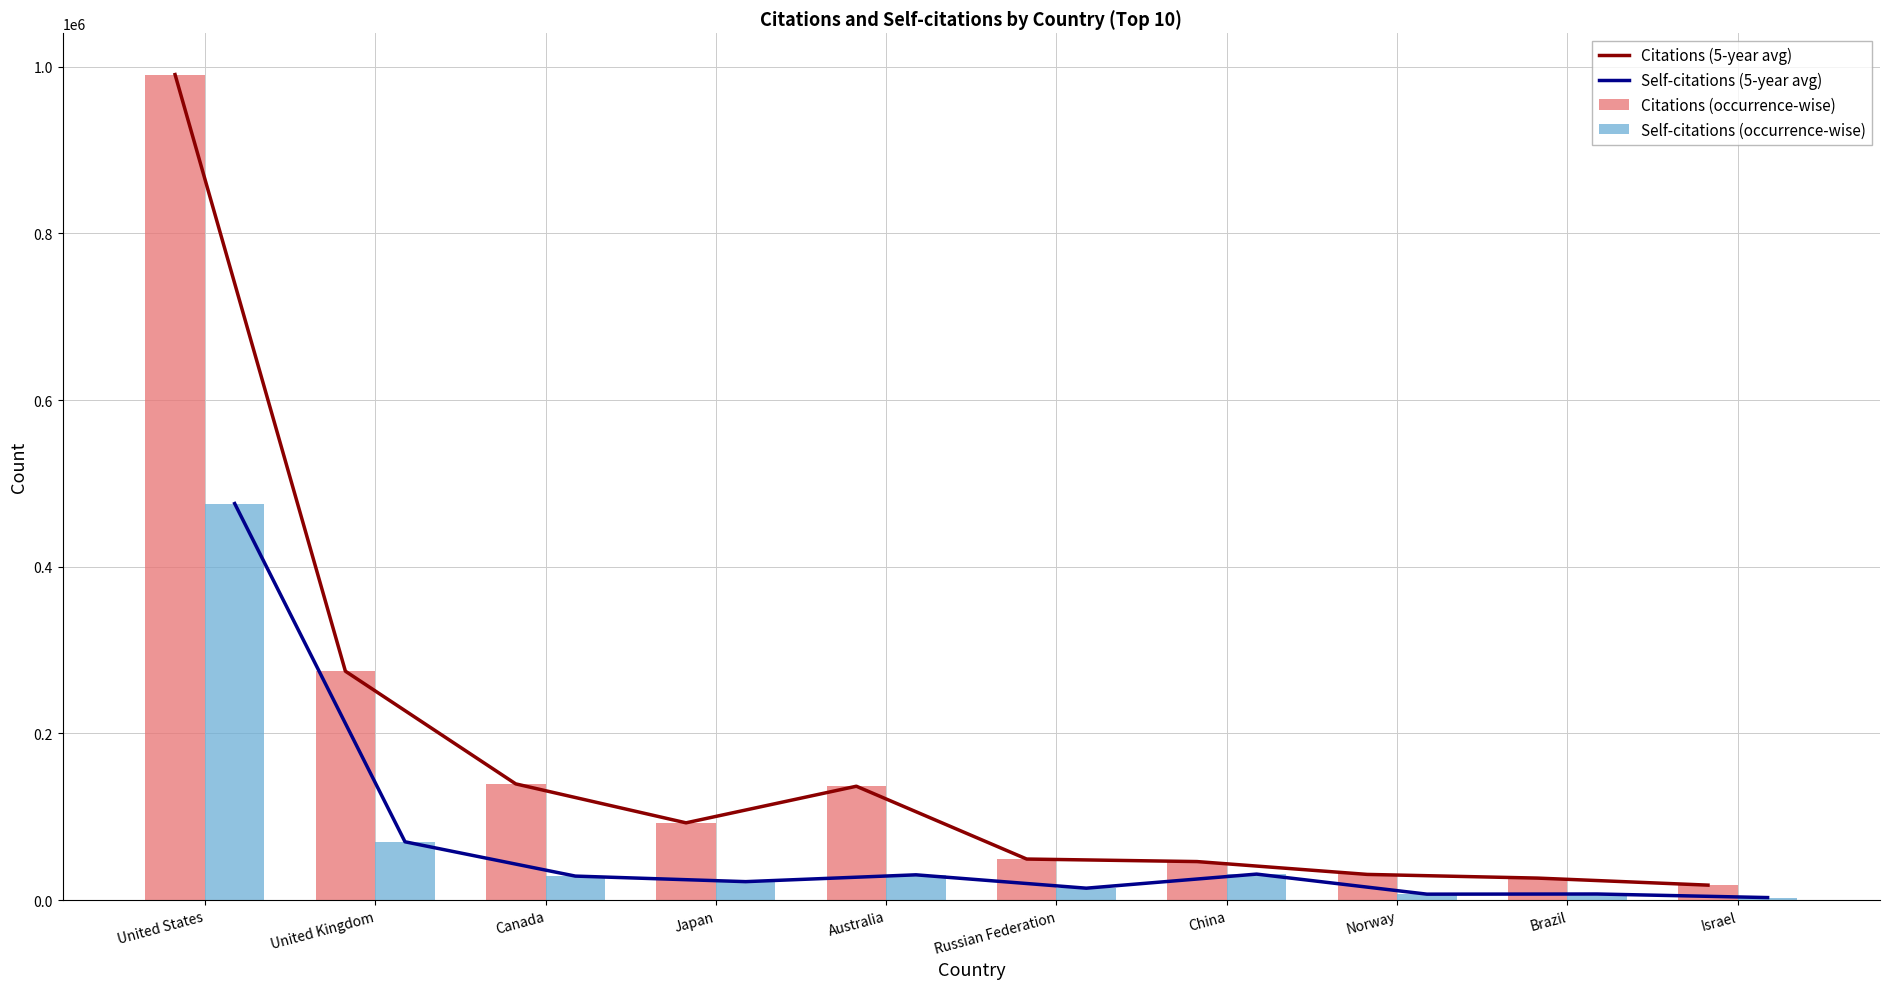

Which label corresponds to the largest value in the chart?

United States